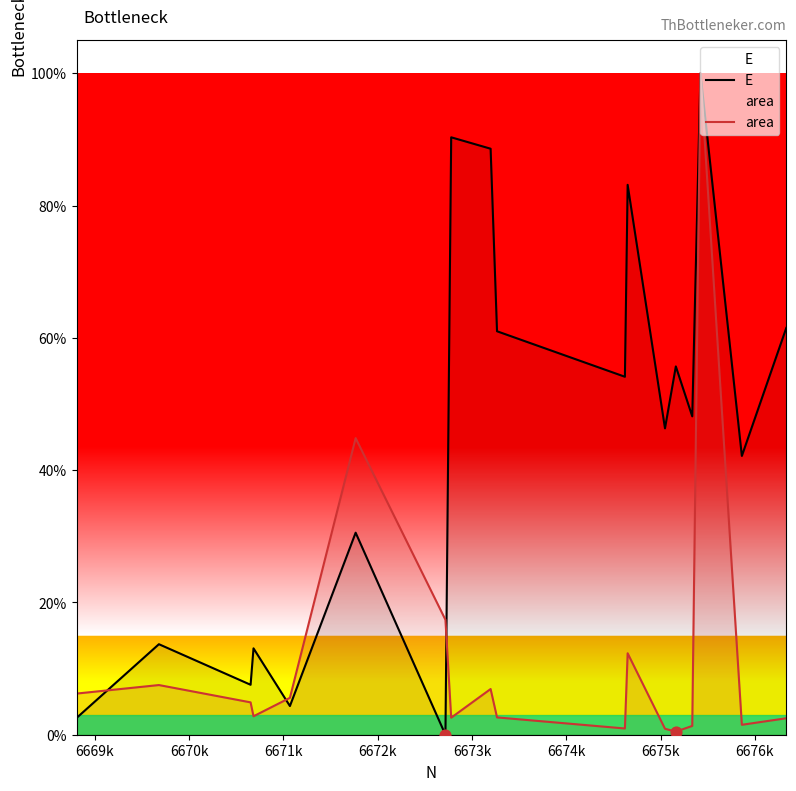

At how many categories does at least one series exceed 0?

18